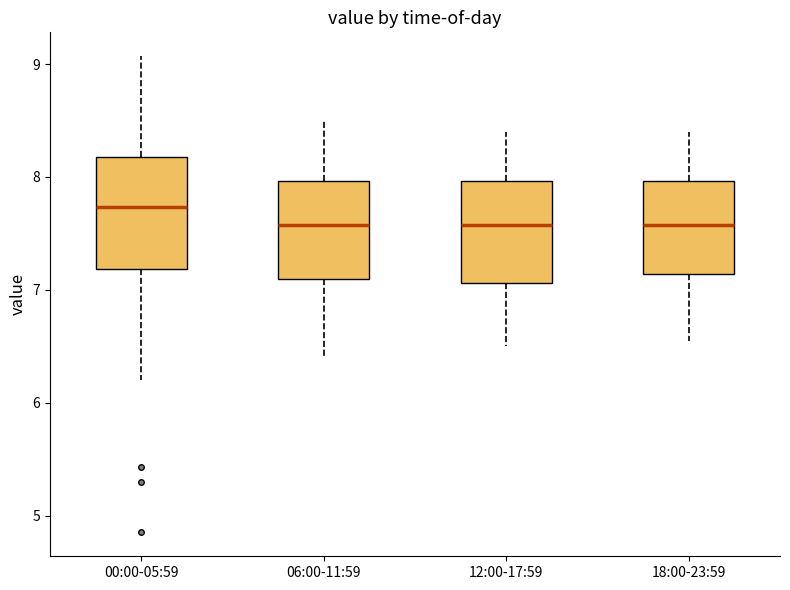

Reading left to right, transcribe this box plot: for each box, give where its median line is, the range the box spans, and where its two whiskers end, as read against the y-axis. The values are not printed on the chart, so give them approximately, as read against the axis.

00:00-05:59: median 7.7, box 7.2 to 8.2, whiskers 6.2 to 9.1
06:00-11:59: median 7.6, box 7.1 to 8.0, whiskers 6.4 to 8.5
12:00-17:59: median 7.6, box 7.1 to 8.0, whiskers 6.5 to 8.4
18:00-23:59: median 7.6, box 7.1 to 8.0, whiskers 6.6 to 8.4